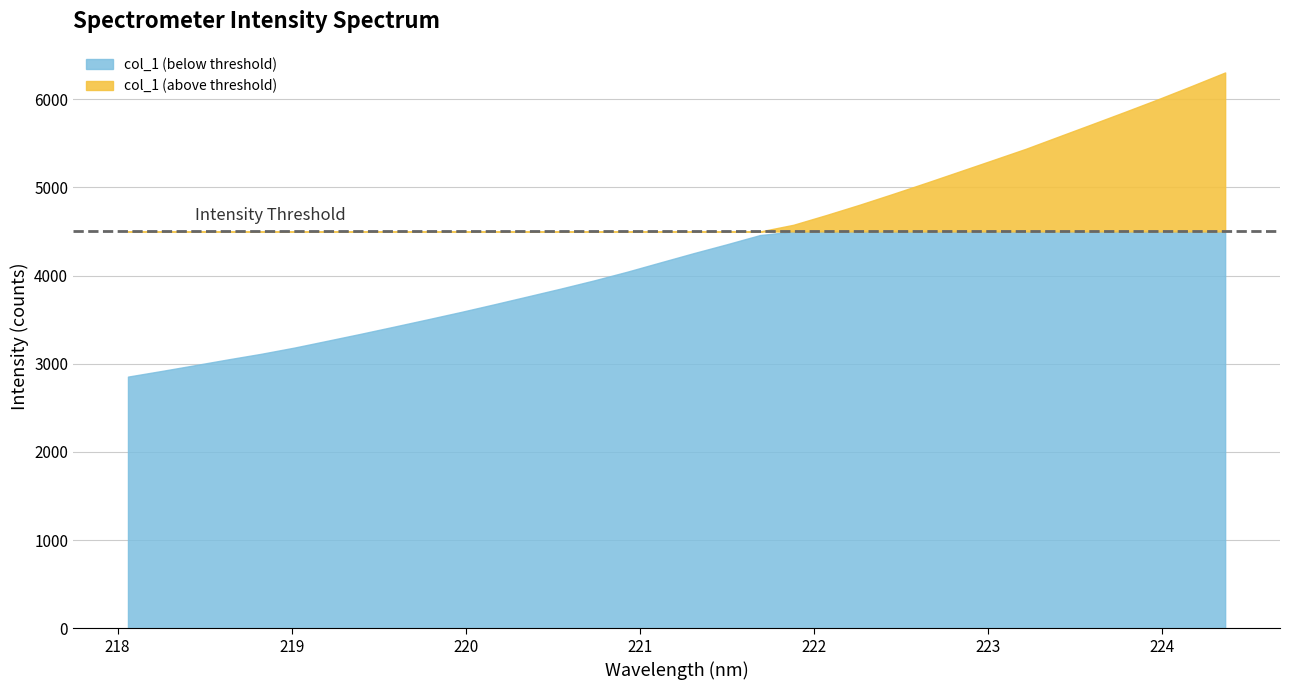

Count the number of categories in the chart.

34